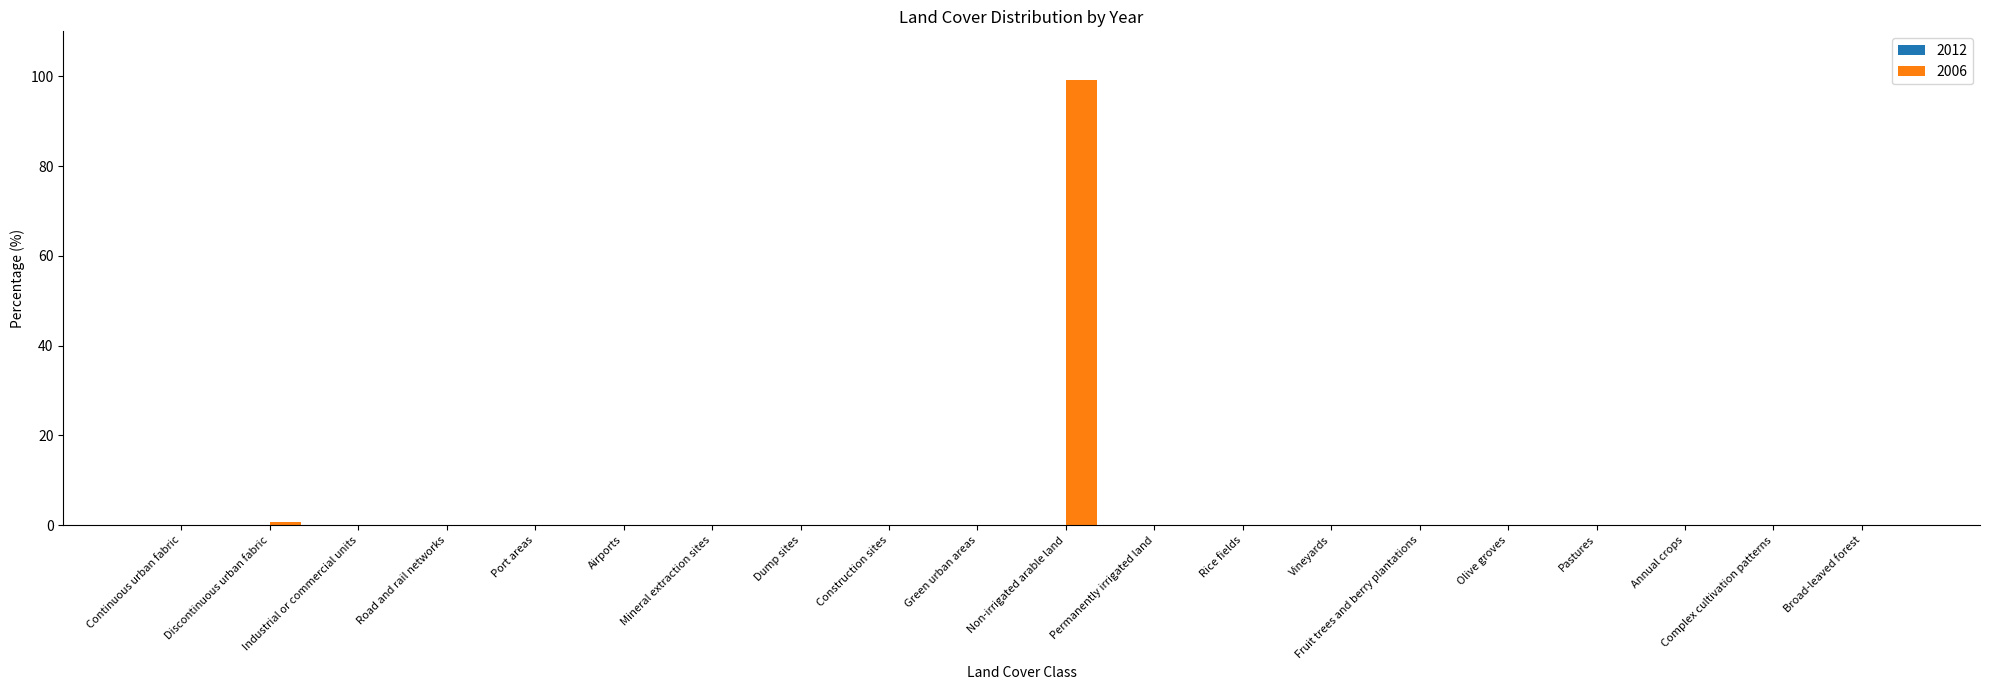

What is the sum of all values?

100.0